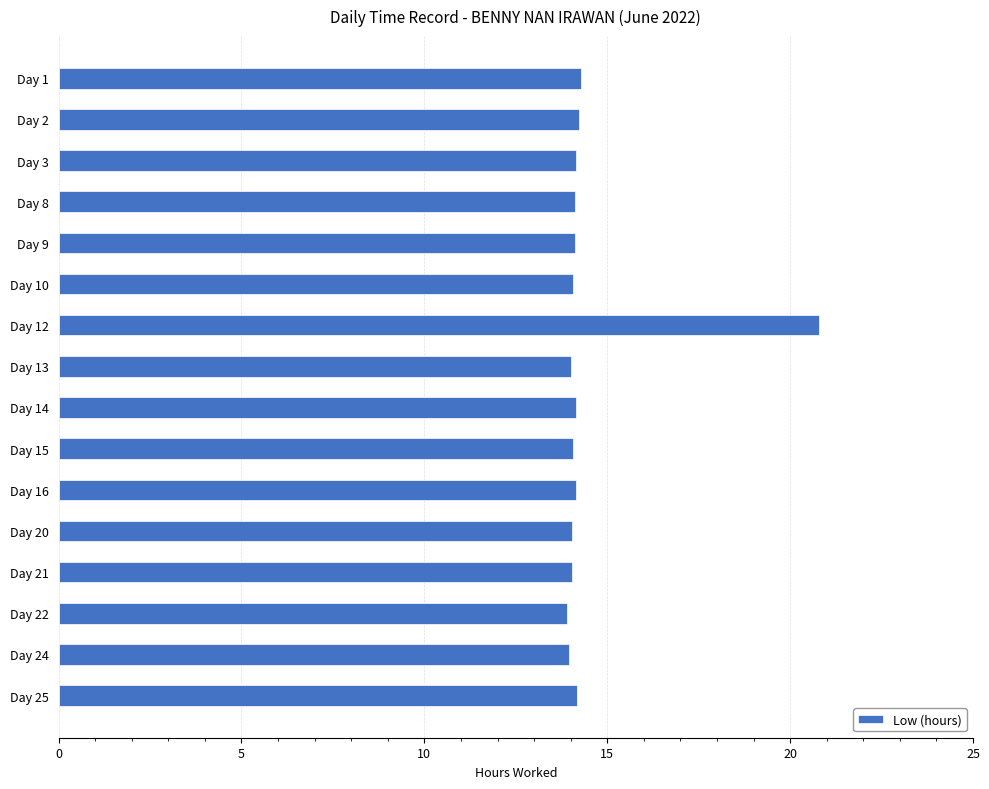

What is the average value?

14.5